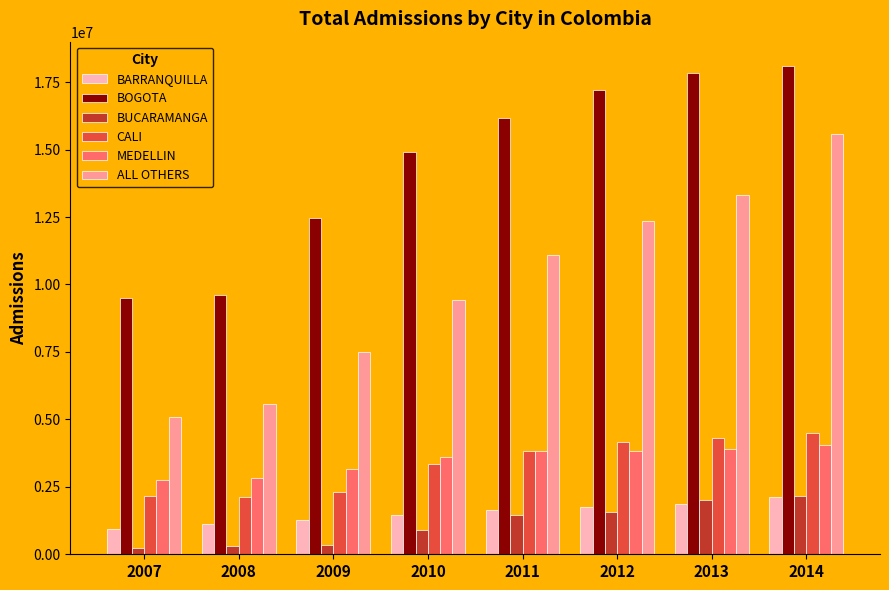

What is the value of the CALI bar at the 2nd from the left?

2129496